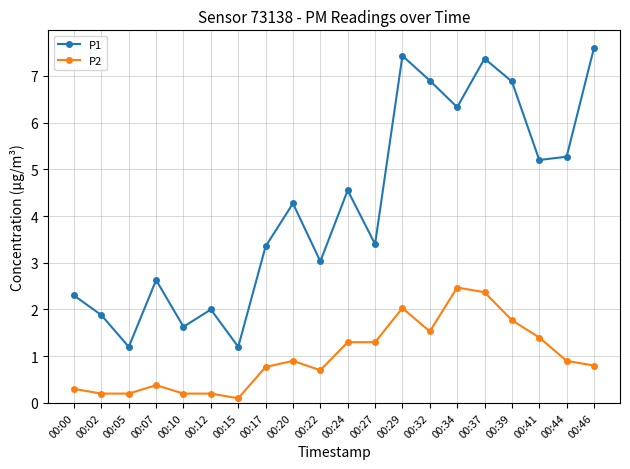

What is the value of the P1 point at the 13th from the left?

7.4